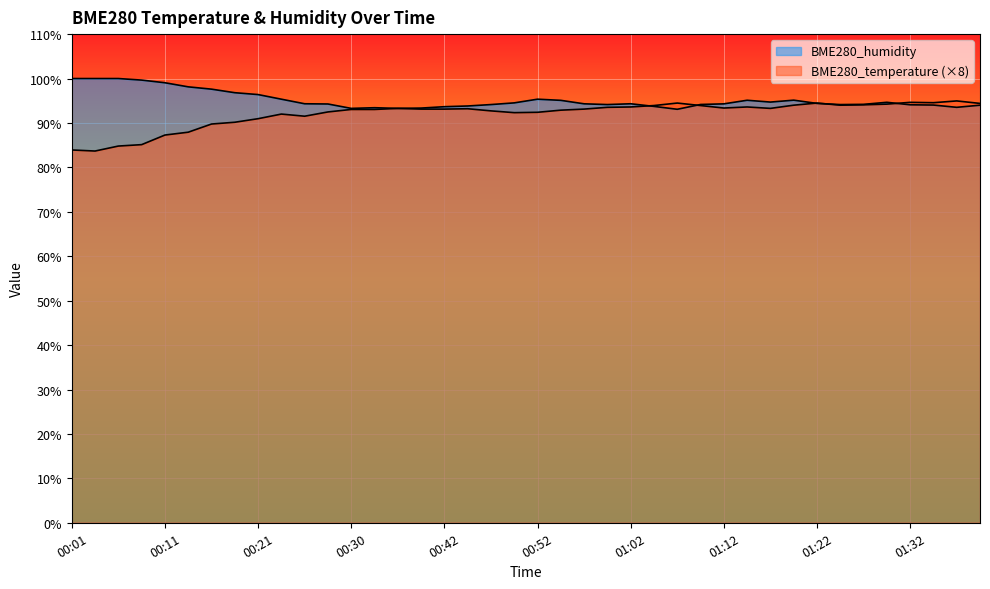

Where is the first local minimum for BME280_temperature?

00:03